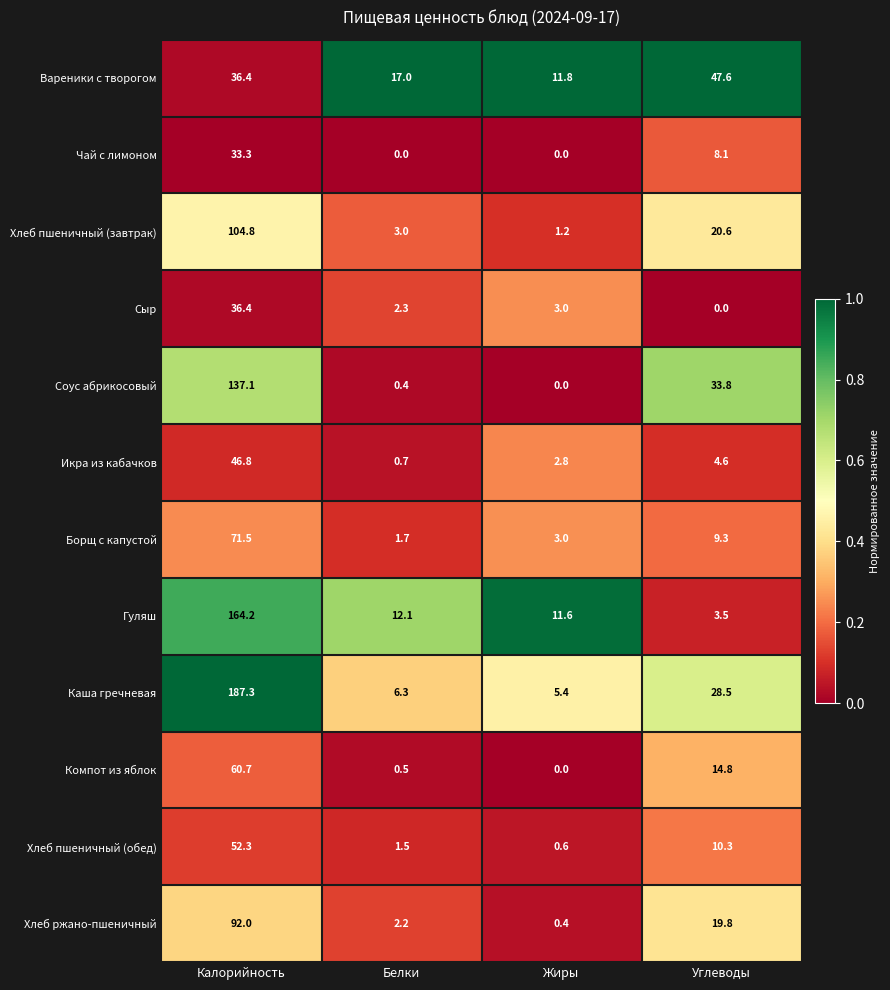

How many values in the Хлеб пшеничный (обед) series exceed 10?

2